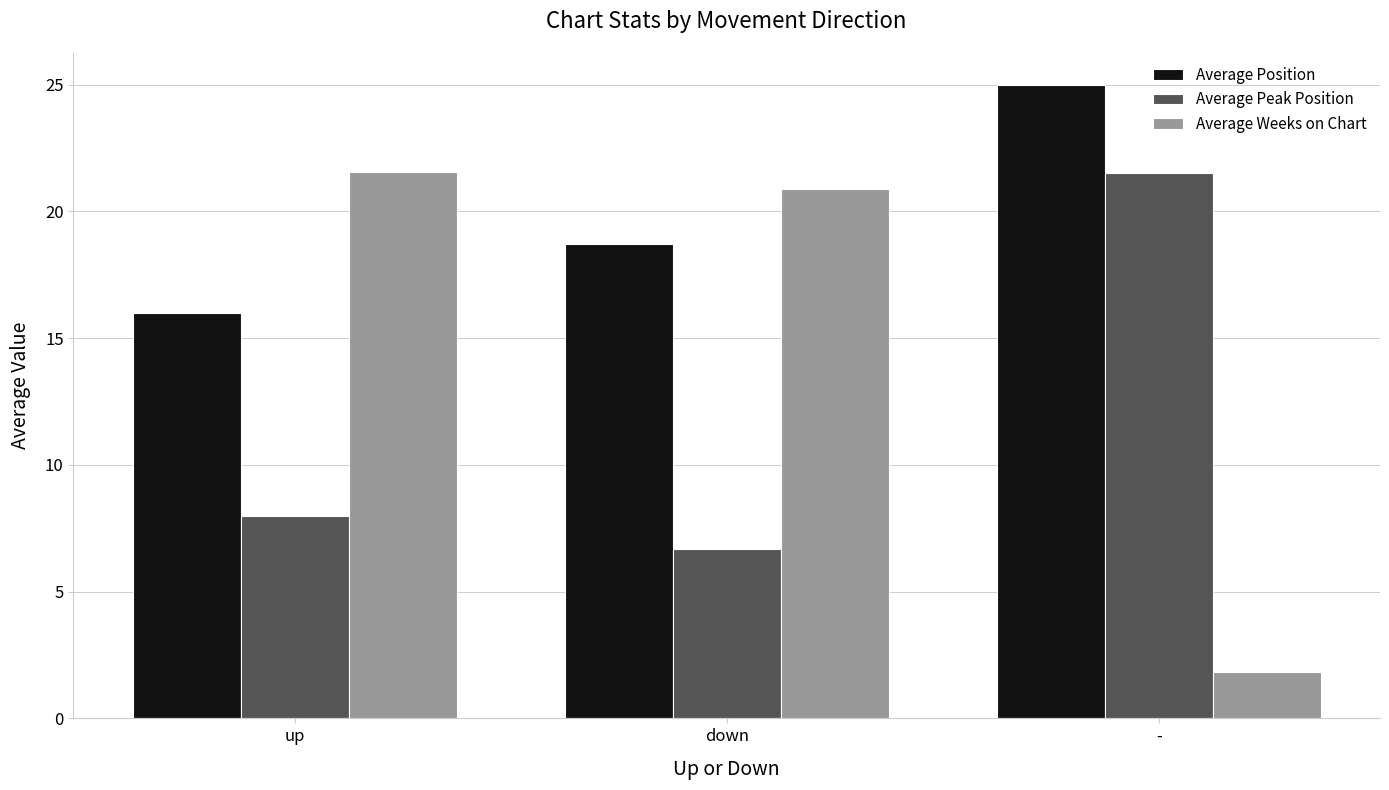

What is the label of the 1st bar from the right?

-